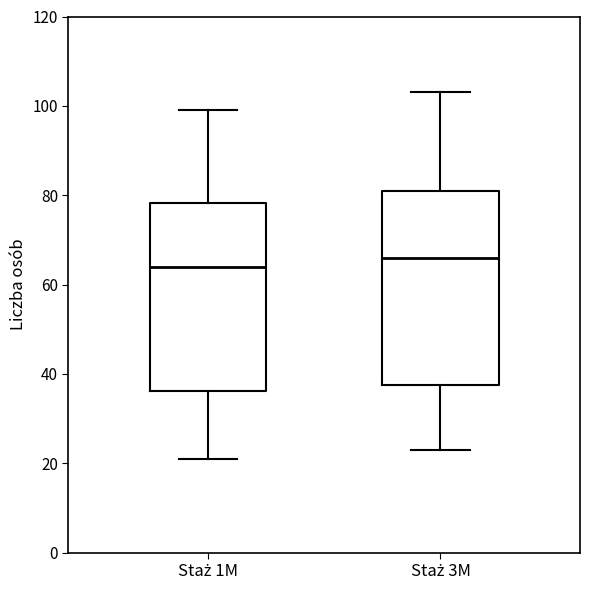

Reading left to right, transcribe this box plot: for each box, give where its median line is, the range the box spans, and where its two whiskers end, as read against the y-axis. The values are not printed on the chart, so give them approximately, as read against the axis.

Staż 1M: median 64, box 36 to 78, whiskers 22 to 100
Staż 3M: median 66, box 38 to 82, whiskers 24 to 104